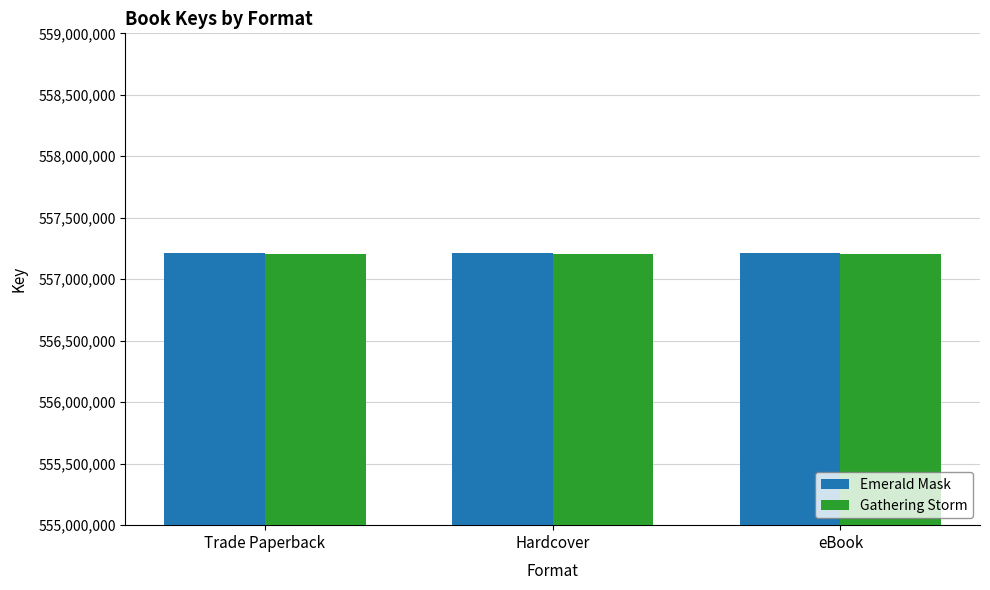

What position from the left is Trade Paperback?

1